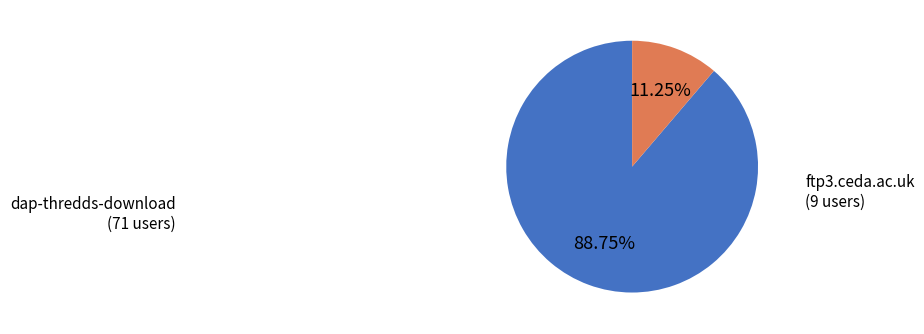

How many segments does this pie chart have?

2